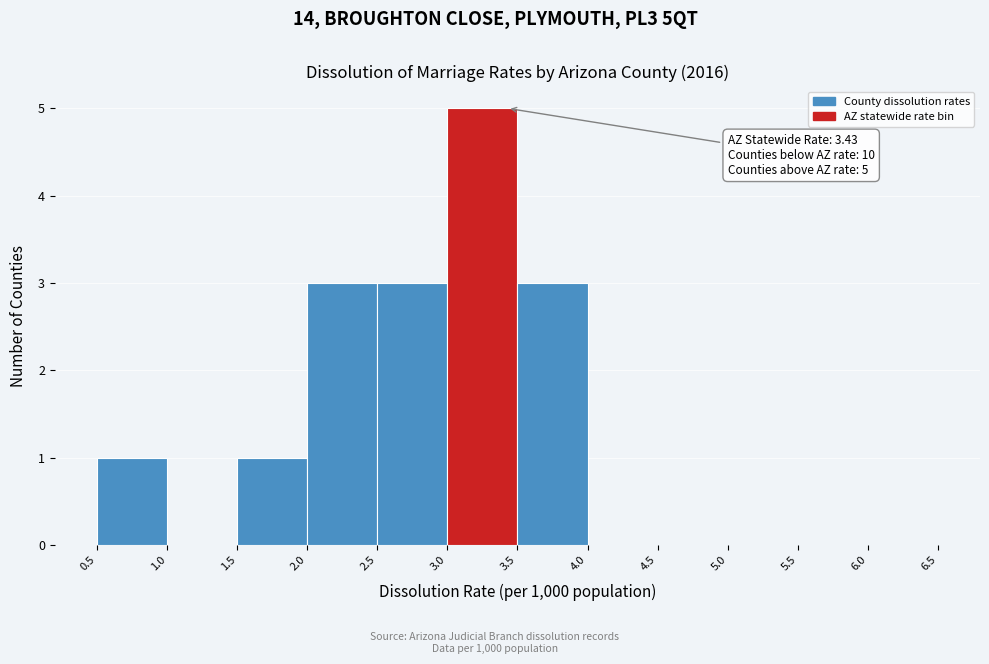

Over which range of the x-axis is the bar tallest?

3.0 to 3.5